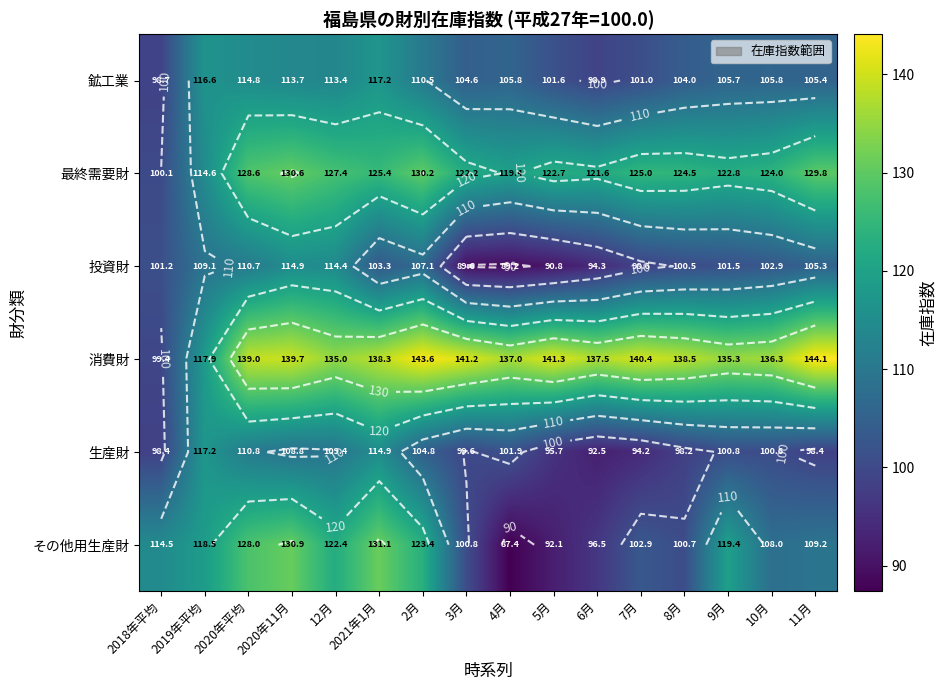

How many values in the 生産財 series exceed 100?

9